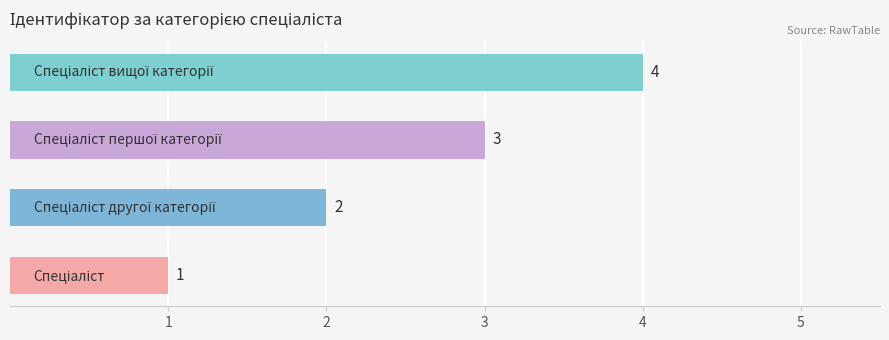

What is the greatest value displayed?

4